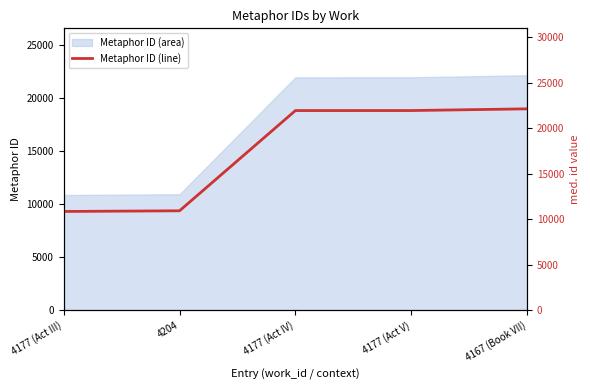

What is the minimum value shown in the chart?

10838